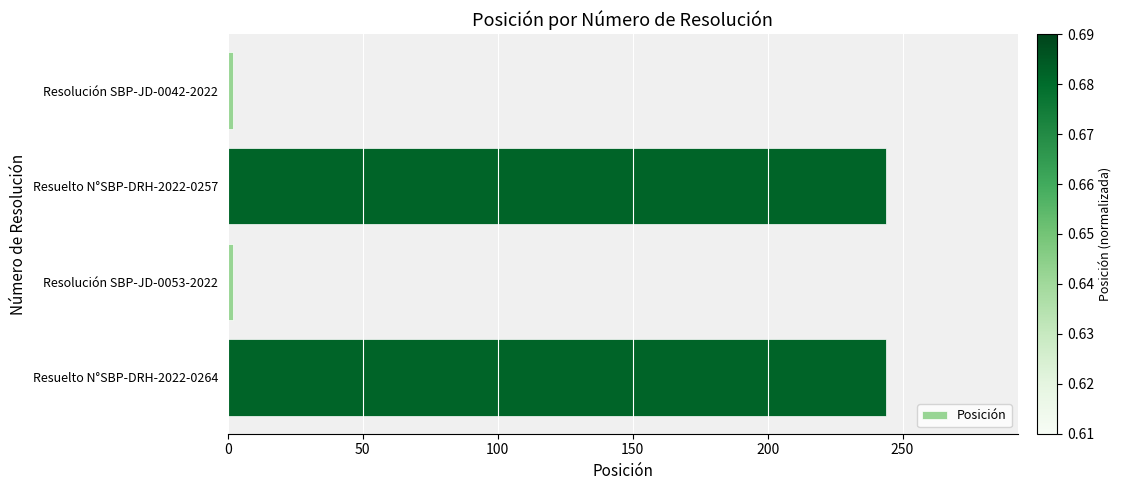

What is the difference between the second highest and second lowest values?

242